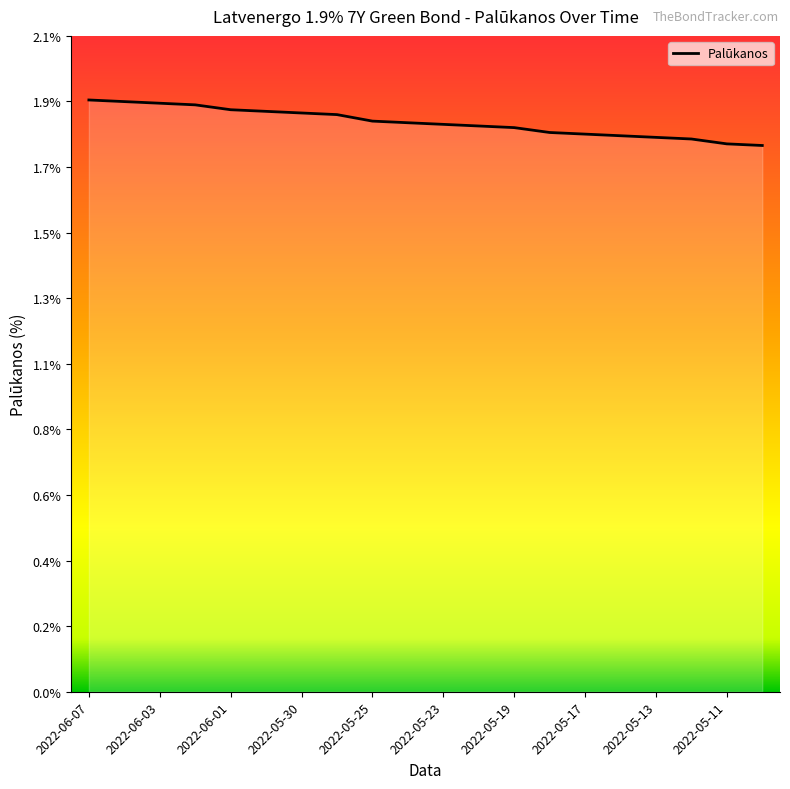

List the labels in order of value, smallest first.

2022-05-10, 2022-05-11, 2022-05-12, 2022-05-13, 2022-05-16, 2022-05-17, 2022-05-18, 2022-05-19, 2022-05-20, 2022-05-23, 2022-05-24, 2022-05-25, 2022-05-27, 2022-05-30, 2022-05-31, 2022-06-01, 2022-06-02, 2022-06-03, 2022-06-06, 2022-06-07